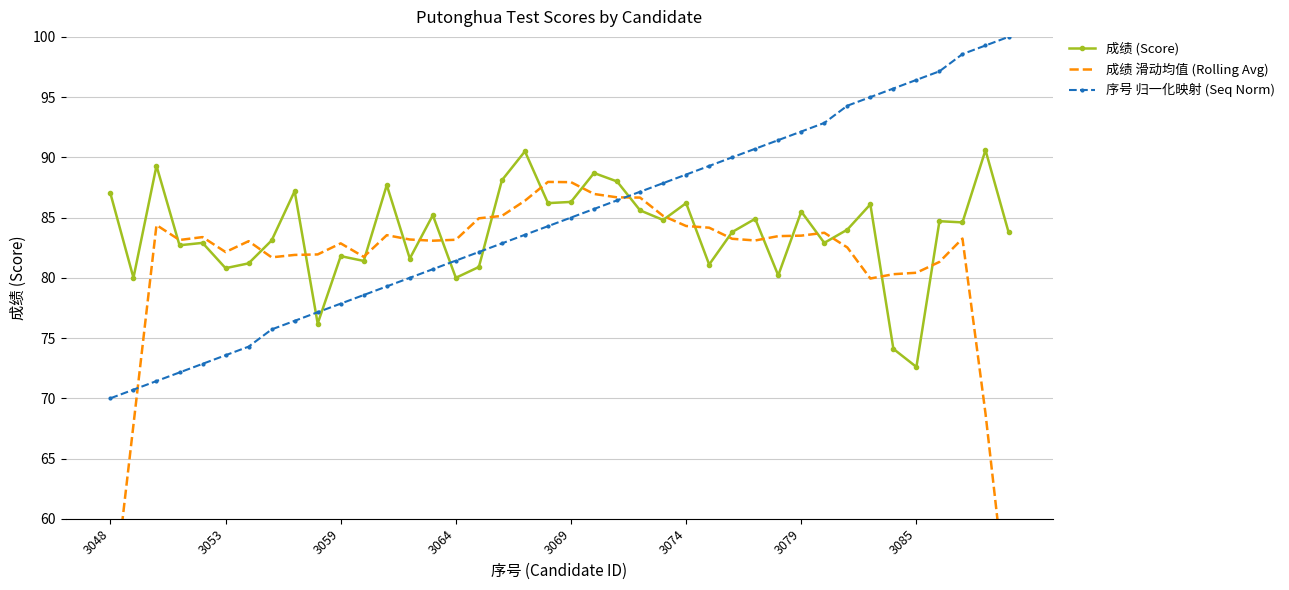

True or false: 成绩 (Score) has more than 0 points higher than both neighbors.

True